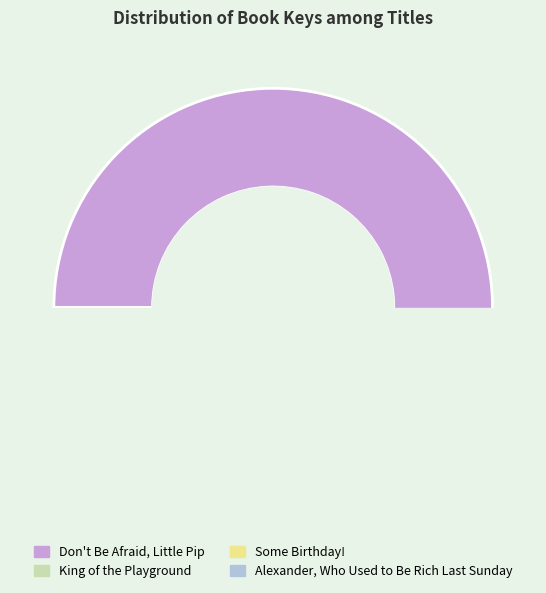

Is there any slice that represents more than half of the pie?

Yes